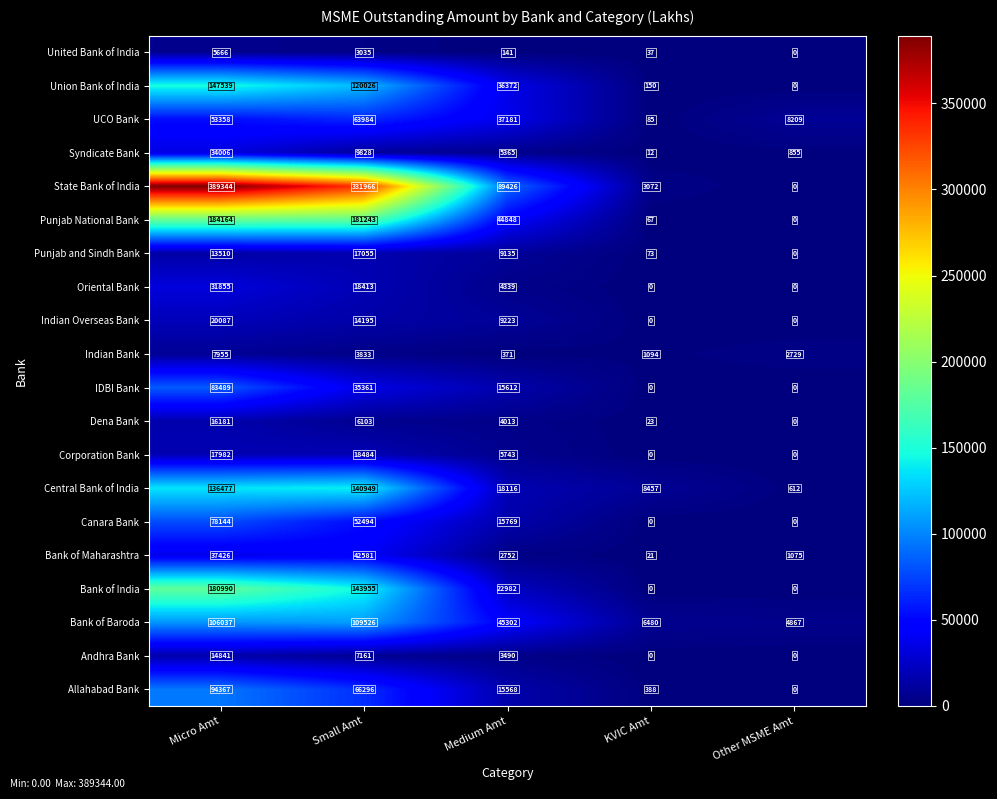

Between KVIC Amt and Other MSME Amt, which series saw the biggest shift?

UCO Bank